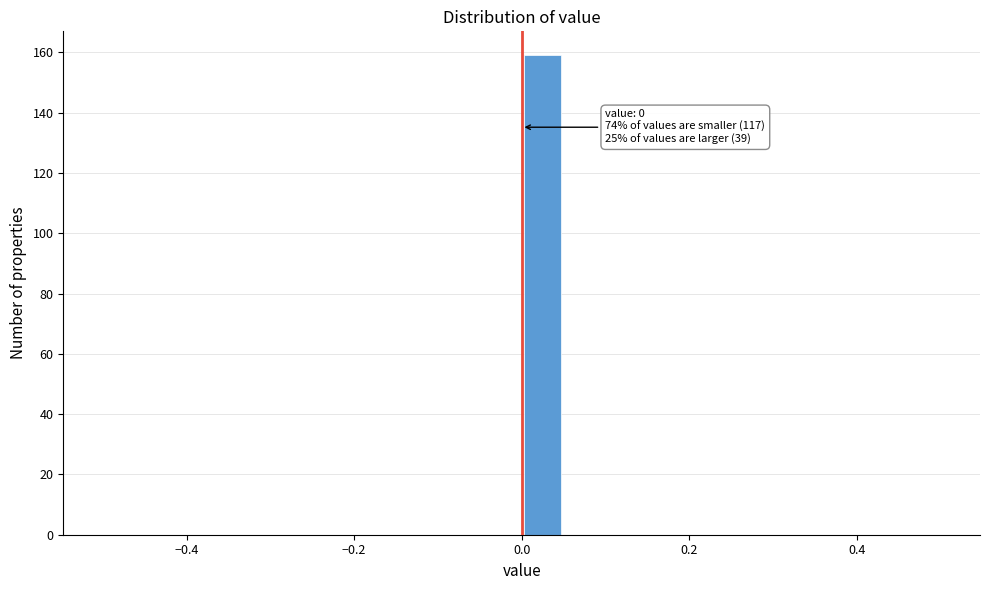

Around what value on the x-axis is the tallest bar? Give the approximate position of its centre, as read against the axis.

0.02